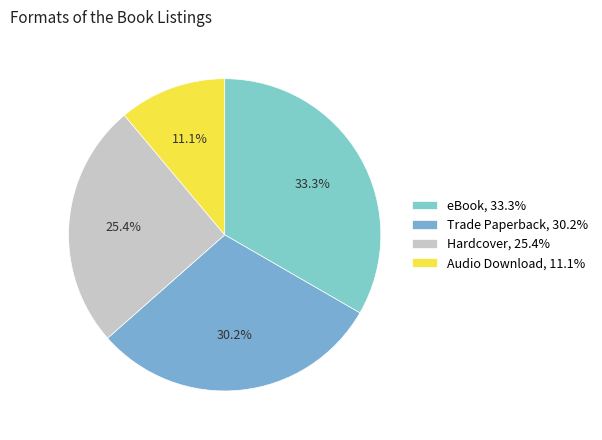

What is the change in value from eBook to Audio Download?

-14